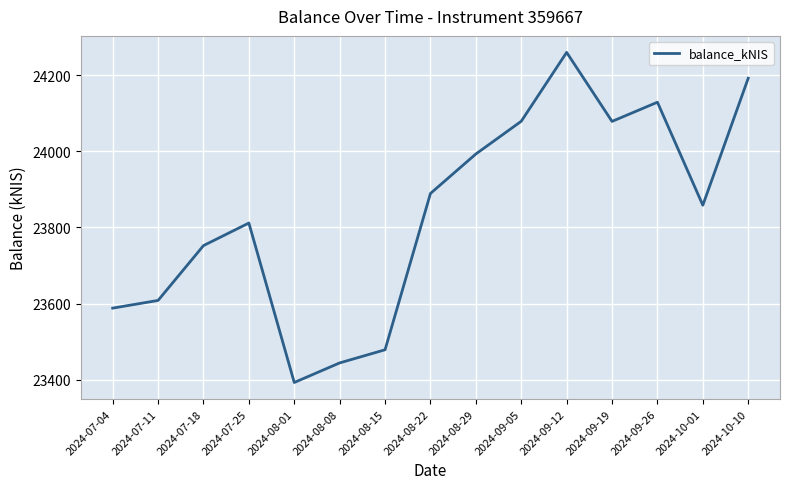

Which label corresponds to the smallest value in the chart?

2024-08-01